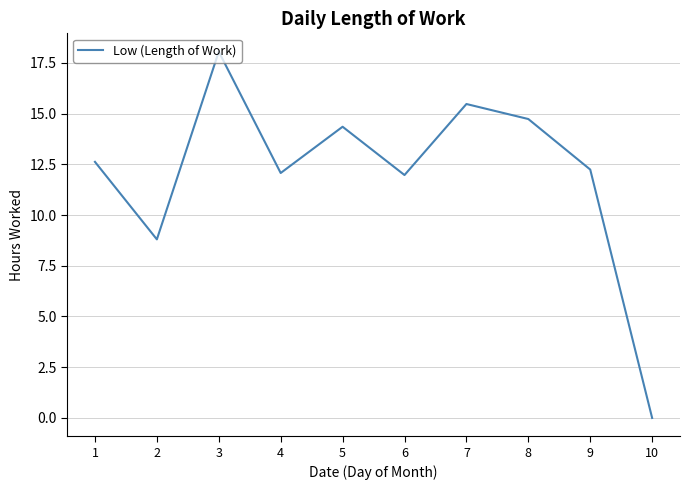

Which category has the lowest value across all series?

10